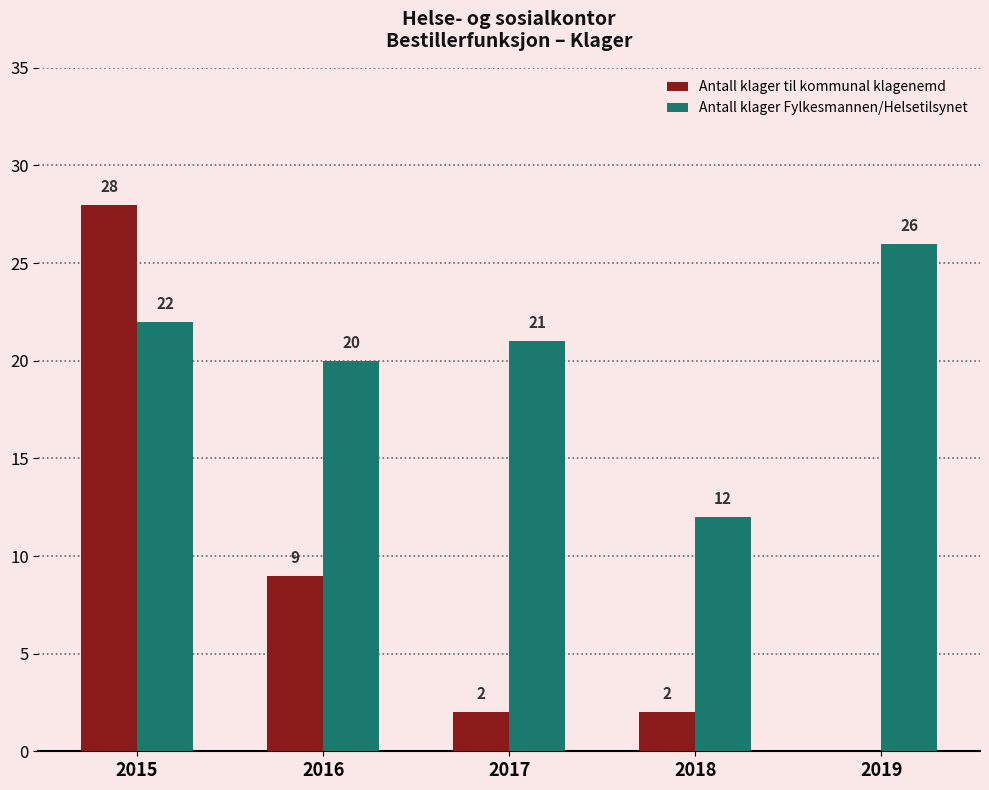

Which series has the largest total across all categories?

Antall klager Fylkesmannen/Helsetilsynet